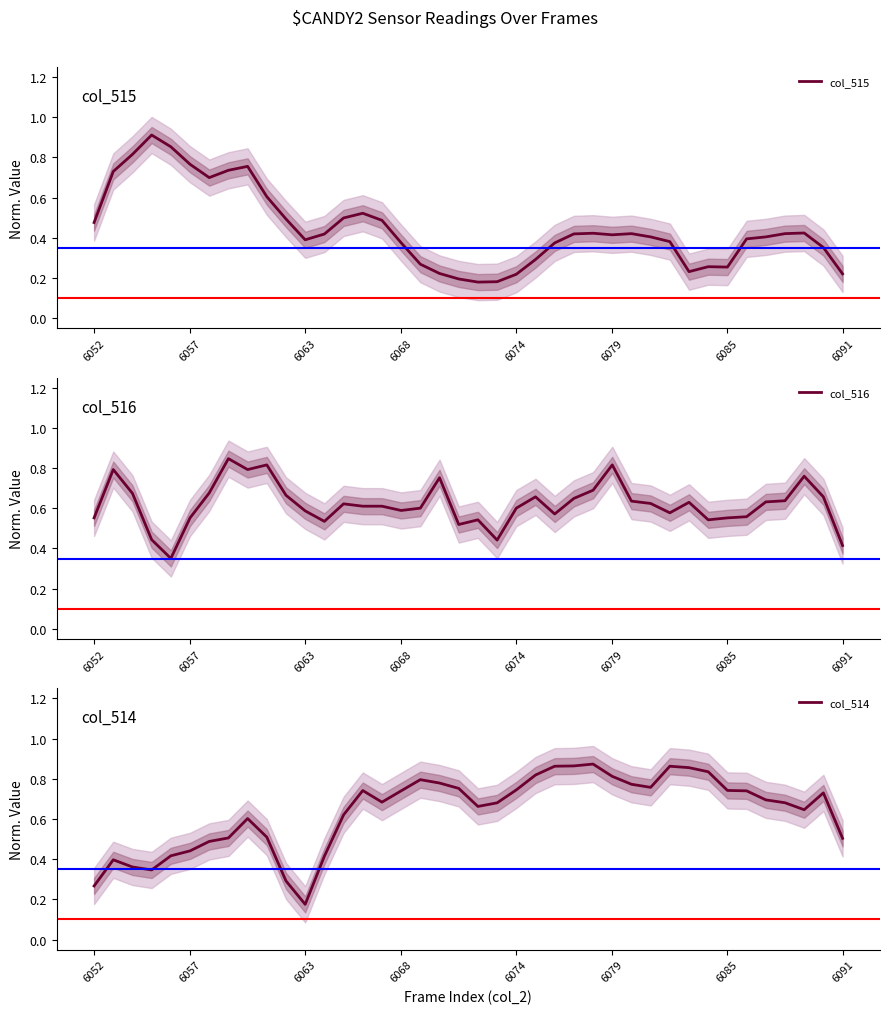

Reading left to right, list all the values displayed in this chart.

col_515: 0.5	0.7	0.8	0.9	0.9	0.8	0.7	0.7	0.8	0.6	0.5	0.4	0.4	0.5	0.5	0.5	0.4	0.3	0.2	0.2	0.2	0.2	0.2	0.3	0.4	0.4	0.4	0.4	0.4	0.4	0.4	0.2	0.3	0.3	0.4	0.4	0.4	0.4	0.4	0.2
col_516: 0.6	0.8	0.7	0.4	0.4	0.6	0.7	0.8	0.8	0.8	0.7	0.6	0.5	0.6	0.6	0.6	0.6	0.6	0.8	0.5	0.5	0.4	0.6	0.7	0.6	0.6	0.7	0.8	0.6	0.6	0.6	0.6	0.5	0.6	0.6	0.6	0.6	0.8	0.7	0.4
col_514: 0.3	0.4	0.4	0.3	0.4	0.4	0.5	0.5	0.6	0.5	0.3	0.2	0.4	0.6	0.7	0.7	0.7	0.8	0.8	0.8	0.7	0.7	0.7	0.8	0.9	0.9	0.9	0.8	0.8	0.8	0.9	0.9	0.8	0.7	0.7	0.7	0.7	0.6	0.7	0.5